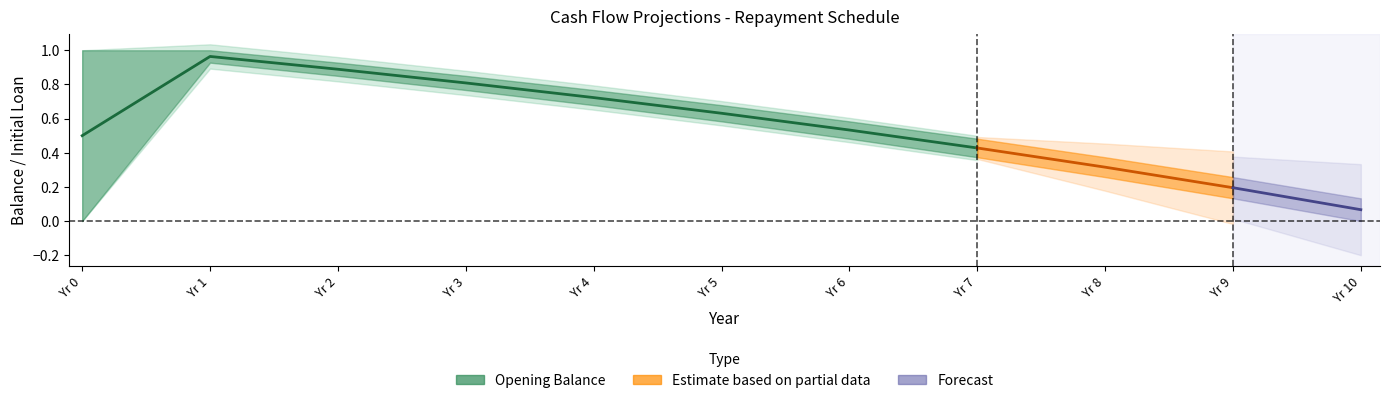

Which label corresponds to the largest value in the chart?

Yr 1